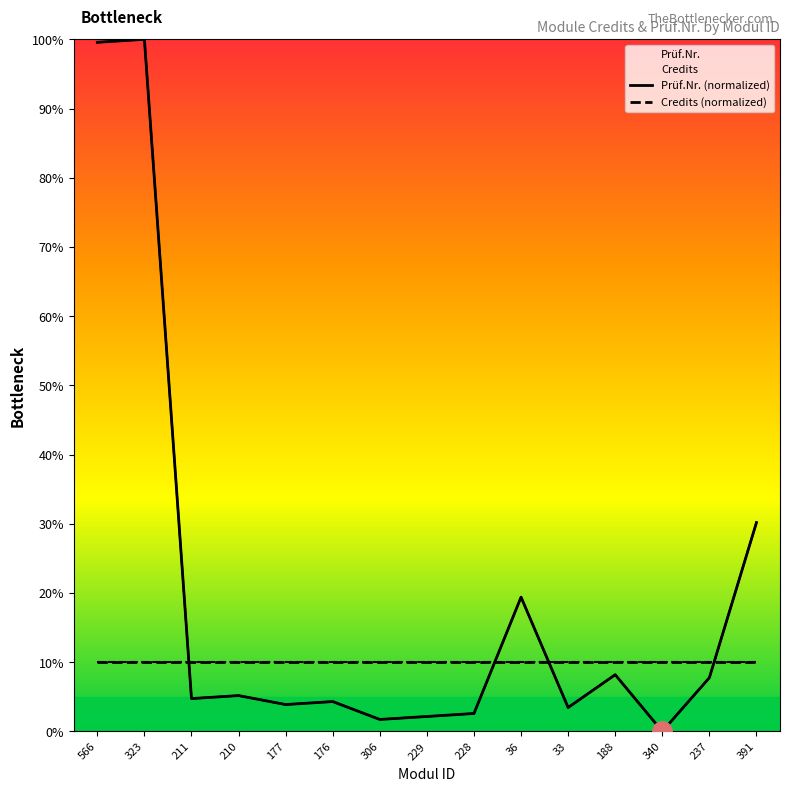

How many values in the Prüf.Nr. (normalized) series exceed 4?

9